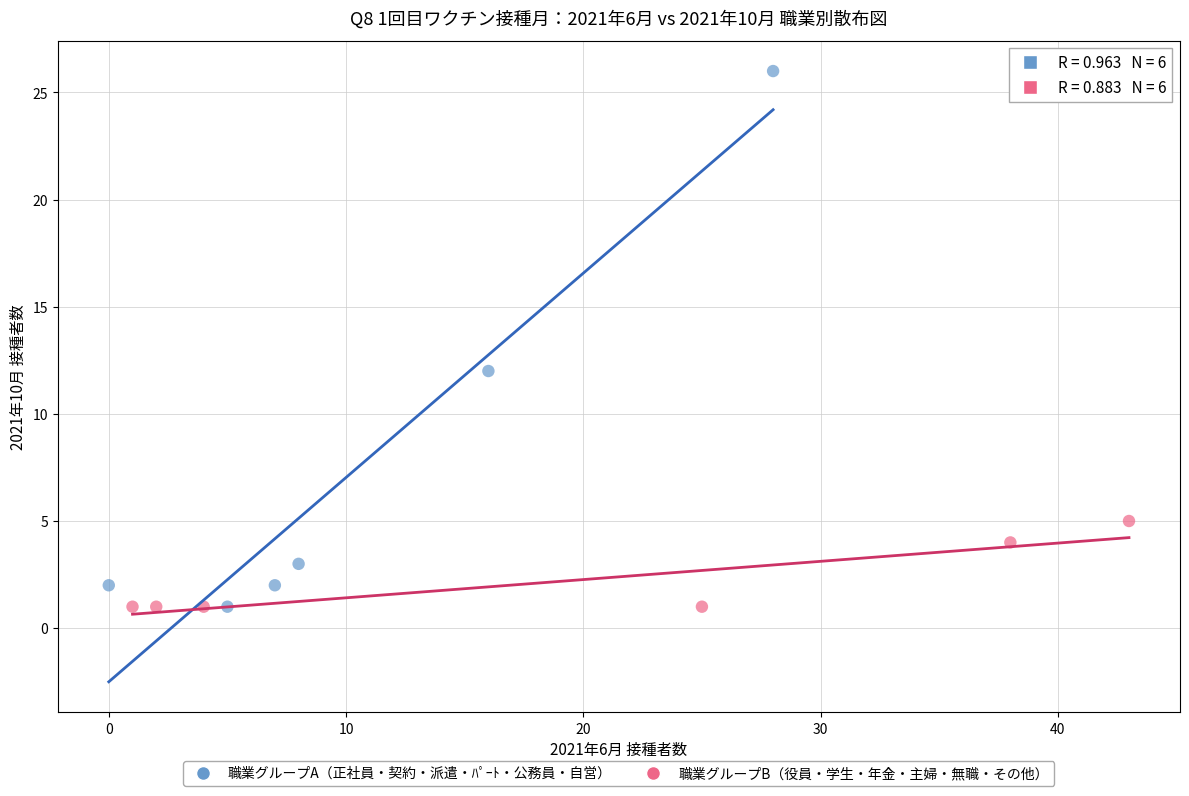

Which series has the largest Y range (max minus min)?

職業グループA（正社員・契約・派遣・ﾊﾟｰﾄ・公務員・自営）